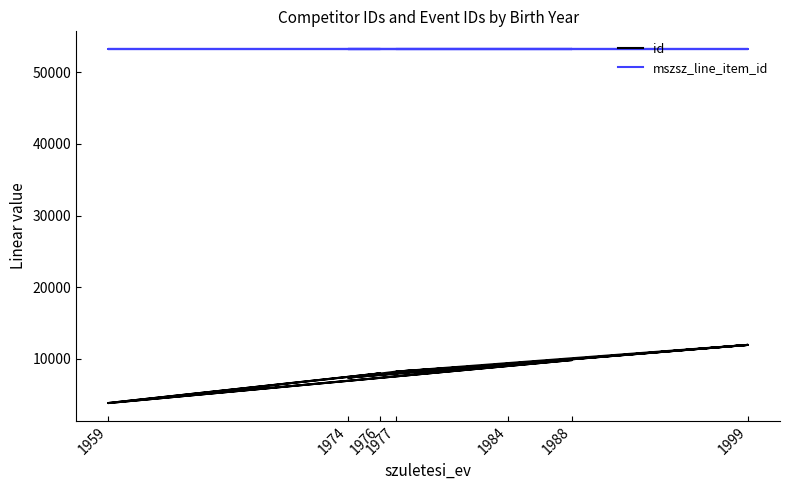

Reading right to left, what are all the values shown in this chart?

id: 7985	3839	9840	8231	7388	11958	9952	9984	9330	9330	7388	7985	3839	9840	8231	11958	9984
mszsz_line_item_id: 53245	53245	53245	53245	53245	53245	53245	53245	53245	53243	53243	53243	53243	53243	53243	53243	53243